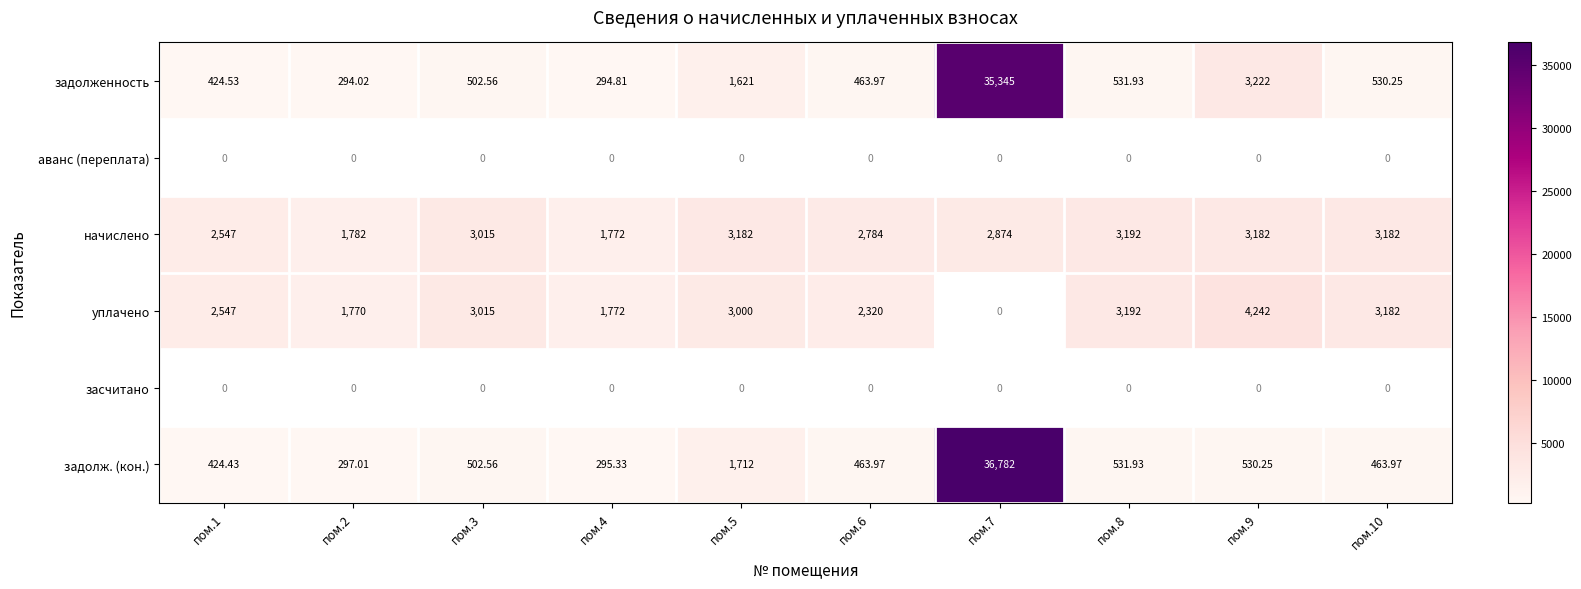

How many values in the задолж. (кон.) series exceed 502?

5